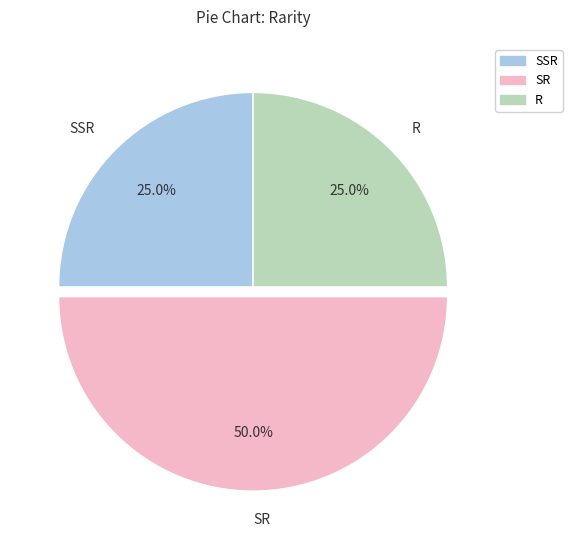

To the nearest percent, what is the average slice percentage?

33%